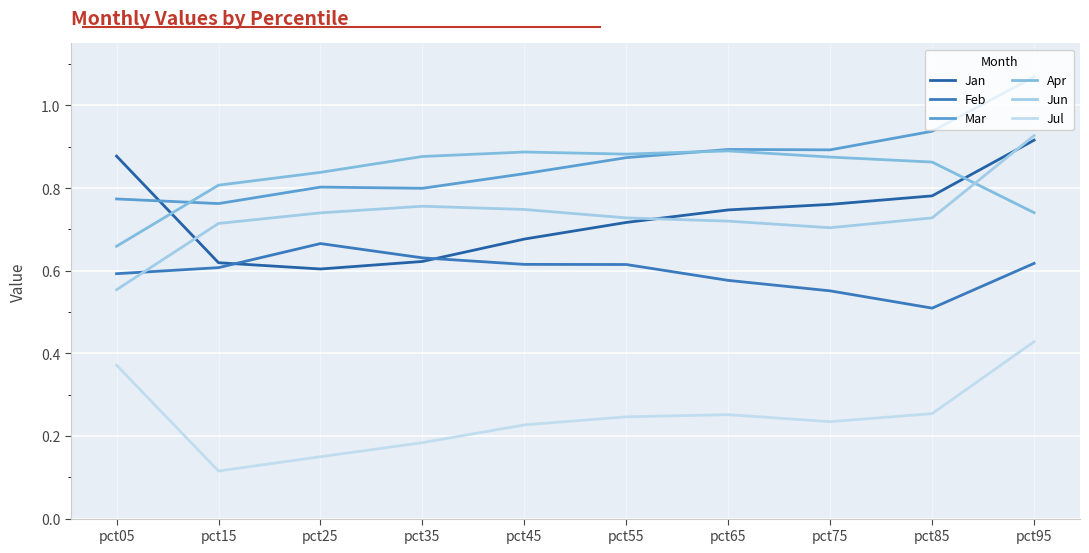

Between which two adjacent categories do Jan and Mar first intersect?

pct05 and pct15